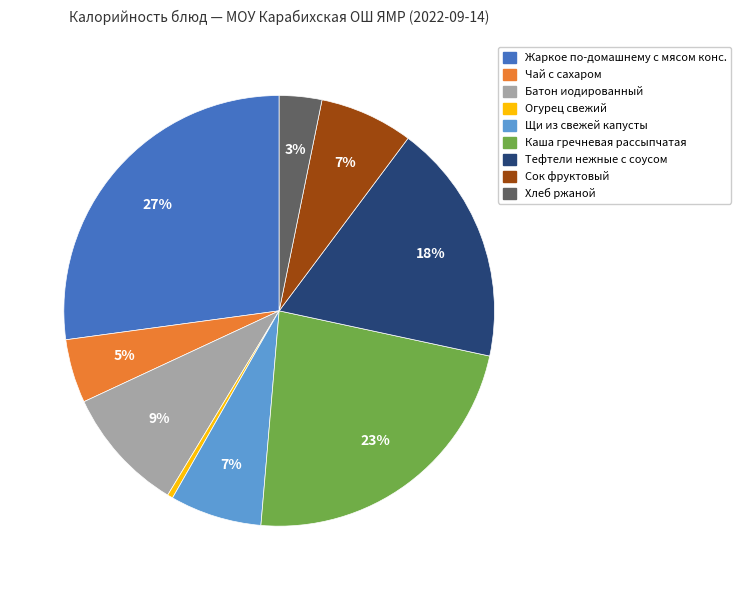

Is it true that Чай с сахаром is 5% of the pie?

True